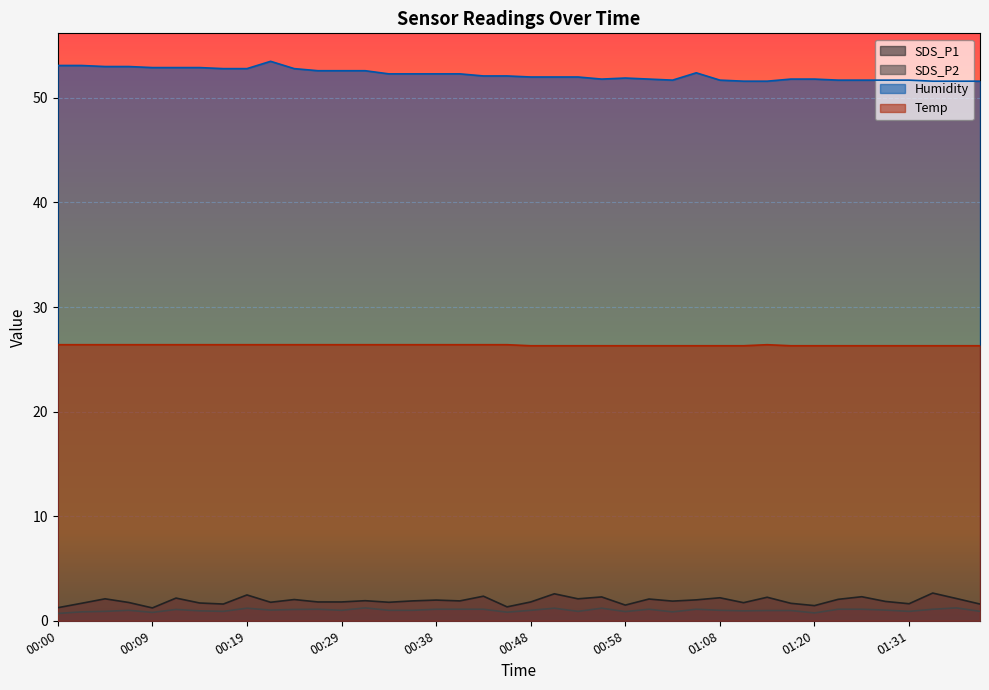

Reading left to right, transcribe all the data shown in this chart.

SDS_P1: 1.2	1.7	2.1	1.8	1.2	2.2	1.7	1.6	2.5	1.8	2.0	1.8	1.8	1.9	1.8	1.9	2.0	1.9	2.4	1.3	1.8	2.6	2.1	2.3	1.5	2.1	1.9	2.0	2.2	1.7	2.2	1.7	1.4	2.0	2.3	1.9	1.6	2.6	2.1	1.6
SDS_P2: 0.7	0.8	0.9	1.0	0.8	1.1	0.9	0.9	1.2	1.0	1.1	1.1	1.0	1.2	1.0	1.0	1.1	1.1	1.1	0.8	1.0	1.2	0.9	1.2	0.9	1.1	0.8	1.1	1.0	0.9	1.0	1.0	0.8	1.1	1.1	1.0	0.9	1.1	1.2	0.9
Humidity: 53.1	53.1	53.0	53.0	52.9	52.9	52.9	52.8	52.8	53.5	52.8	52.6	52.6	52.6	52.3	52.3	52.3	52.3	52.1	52.1	52.0	52.0	52.0	51.8	51.9	51.8	51.7	52.4	51.7	51.6	51.6	51.8	51.8	51.7	51.7	51.7	51.7	51.6	51.6	51.6
Temp: 26.4	26.4	26.4	26.4	26.4	26.4	26.4	26.4	26.4	26.4	26.4	26.4	26.4	26.4	26.4	26.4	26.4	26.4	26.4	26.4	26.3	26.3	26.3	26.3	26.3	26.3	26.3	26.3	26.3	26.3	26.4	26.3	26.3	26.3	26.3	26.3	26.3	26.3	26.3	26.3